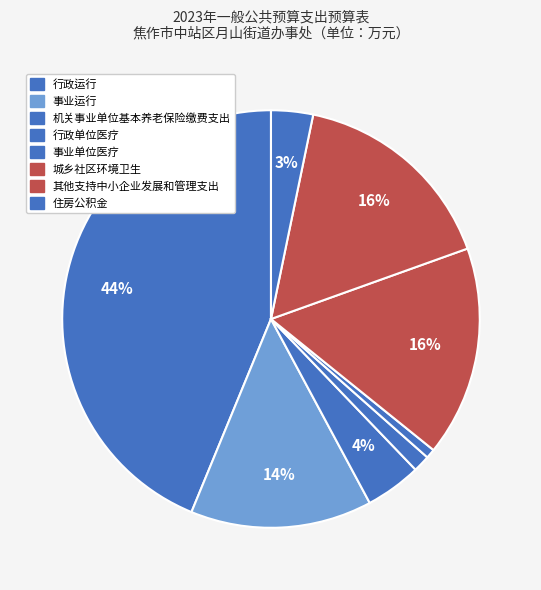

Approximately how many times larger is the value at 行政单位医疗 compared to 城乡社区环境卫生?

0.1